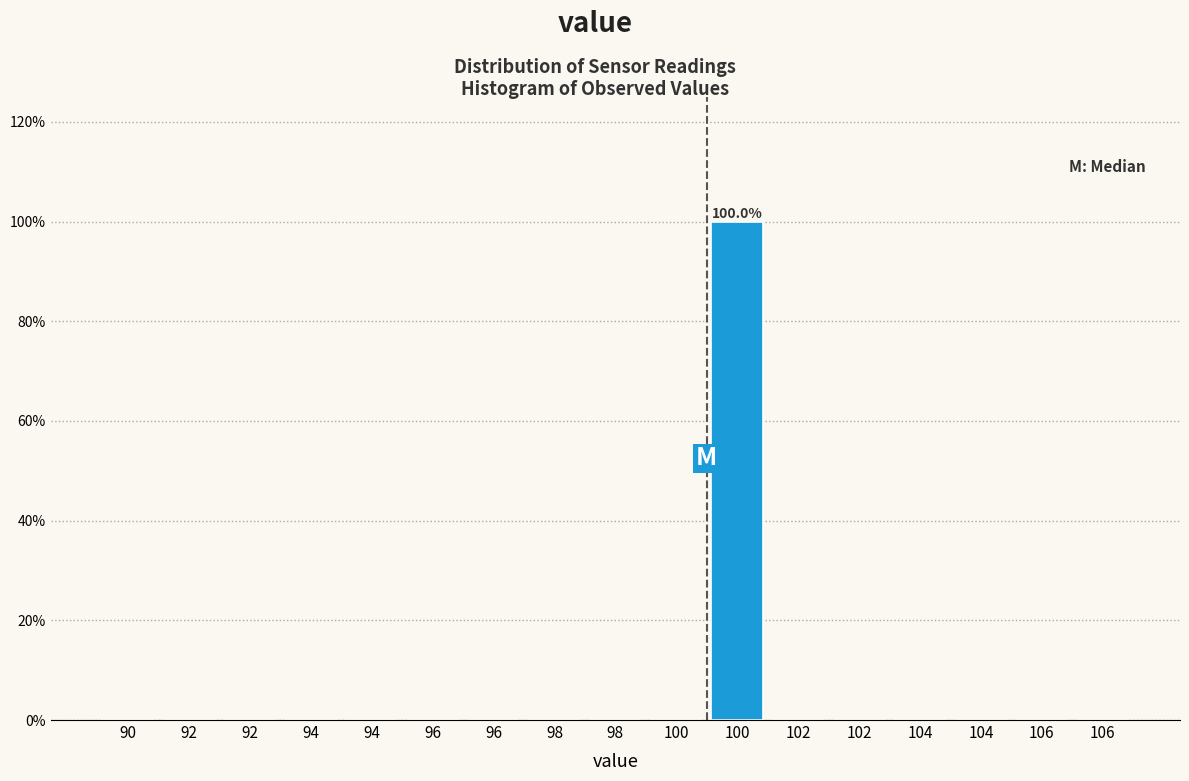

Are the bars horizontal?

No